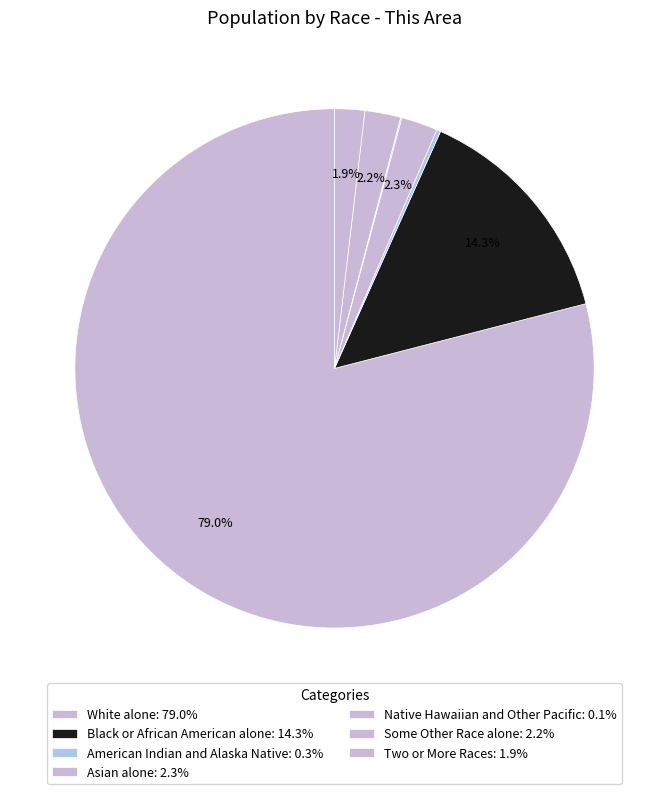

To the nearest percent, what is the difference between the Two or More Races and American Indian and Alaska Native slice percentages?

2%